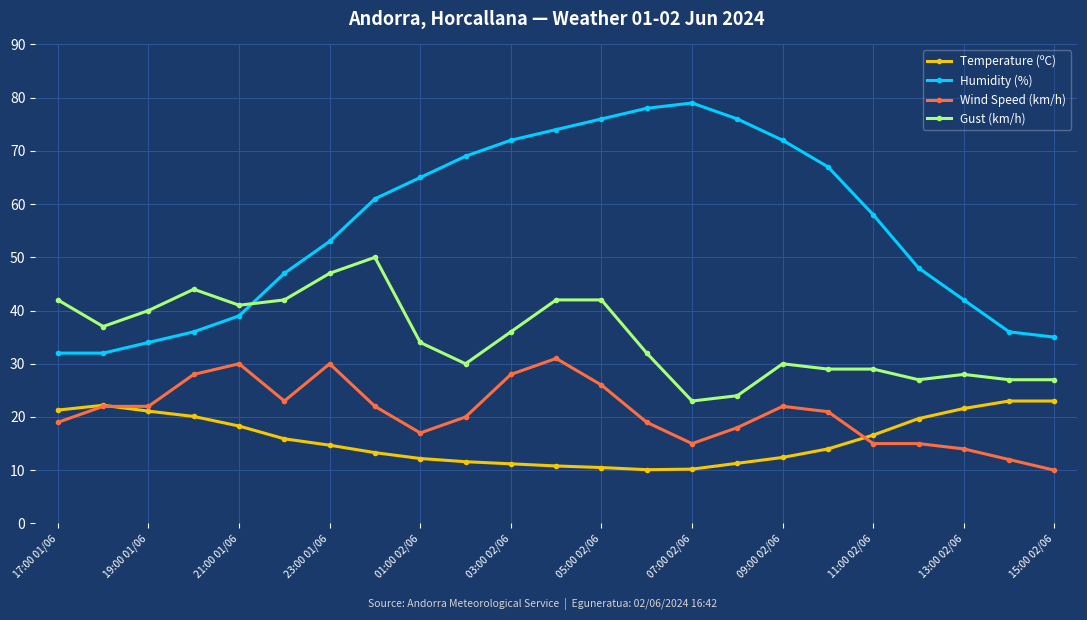

Rank the series by their maximum value, from highest to lowest.

Humidity (%), Gust (km/h), Wind Speed (km/h), Temperature (ºC)